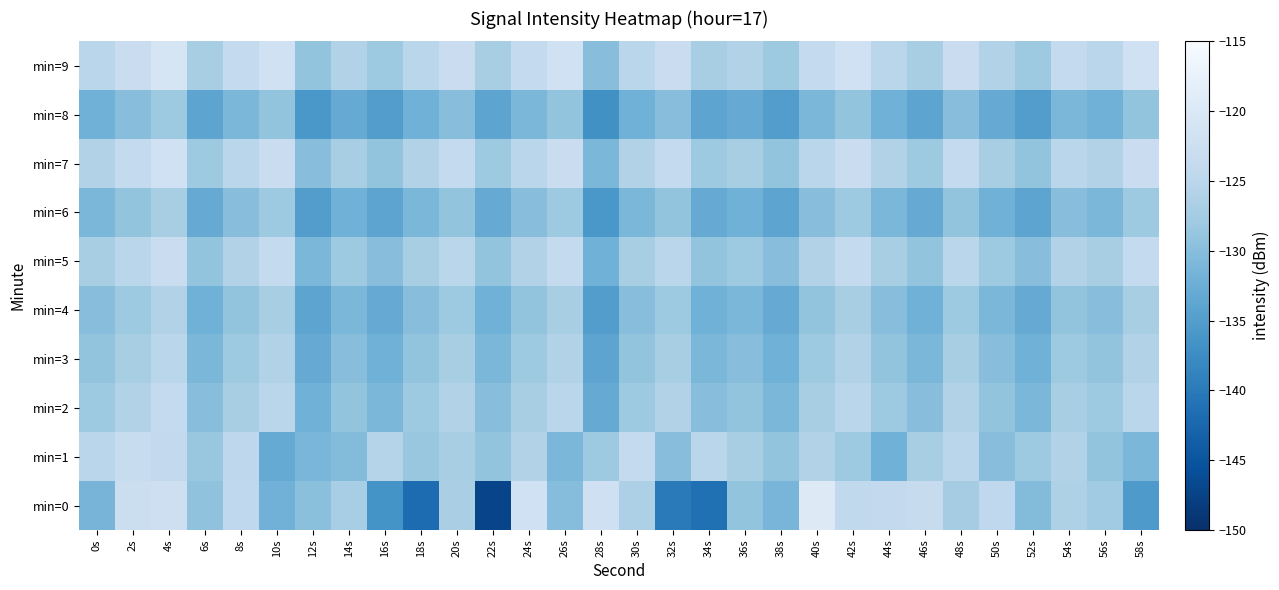

Rank the series at 48s from lowest to highest value.

min=8, min=6, min=4, min=0, min=3, min=2, min=1, min=5, min=7, min=9